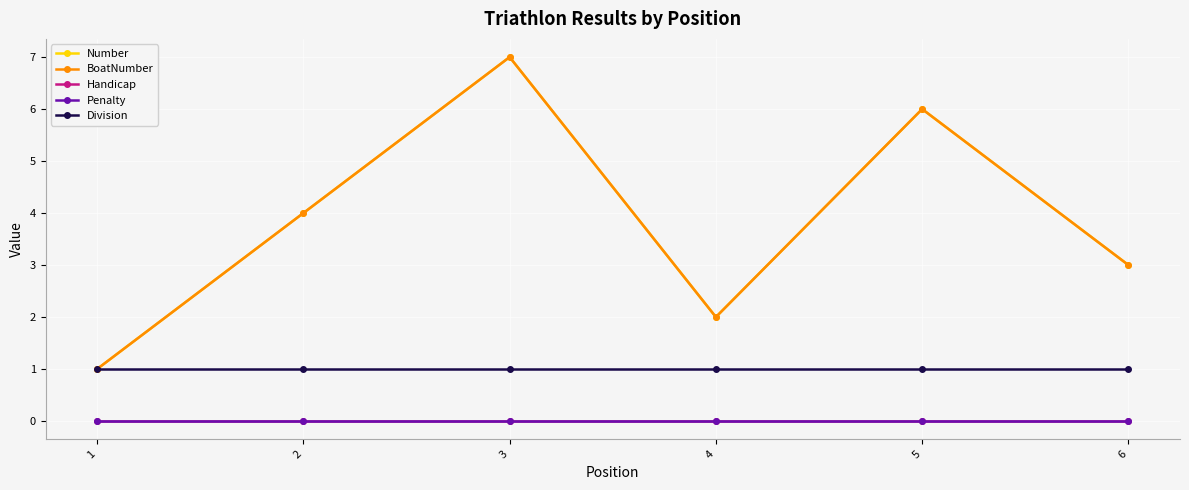

True or false: Division and Handicap intersect in this chart.

False